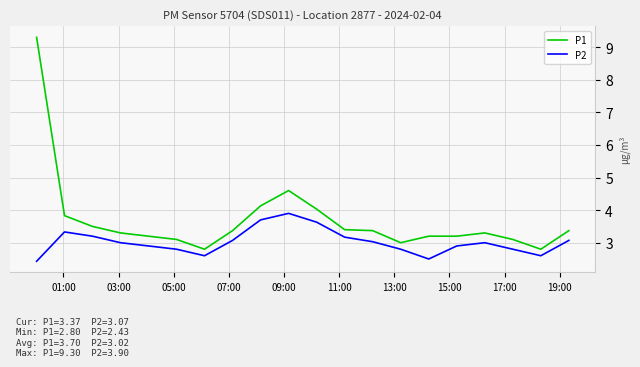

Does the chart display data point markers on the line(s)?

No